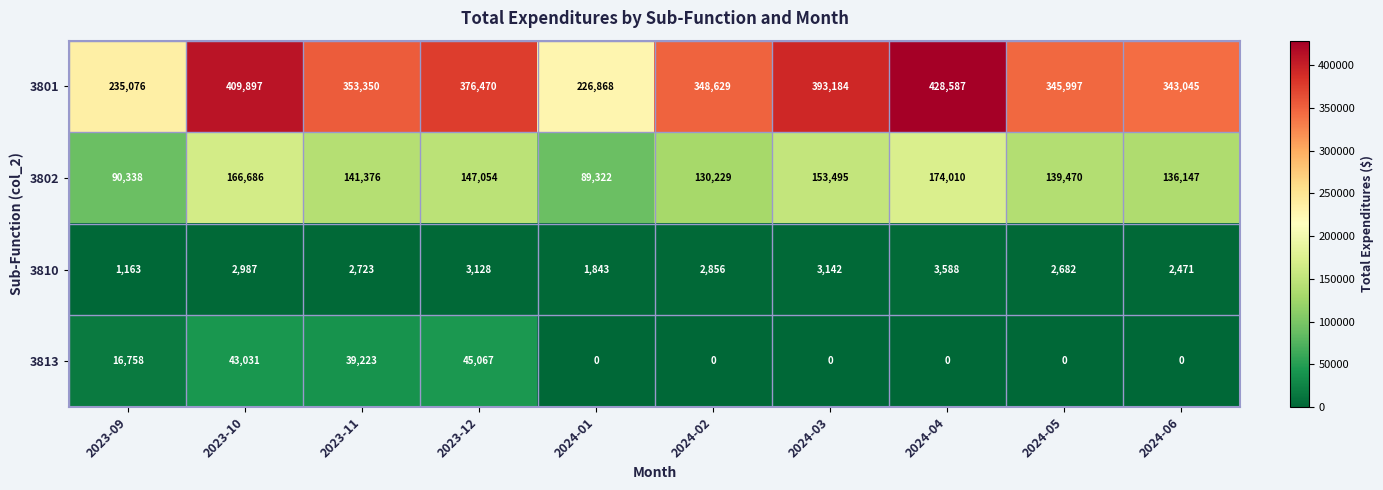

What is the difference between the maximum and minimum values in the 3810 series?

2425